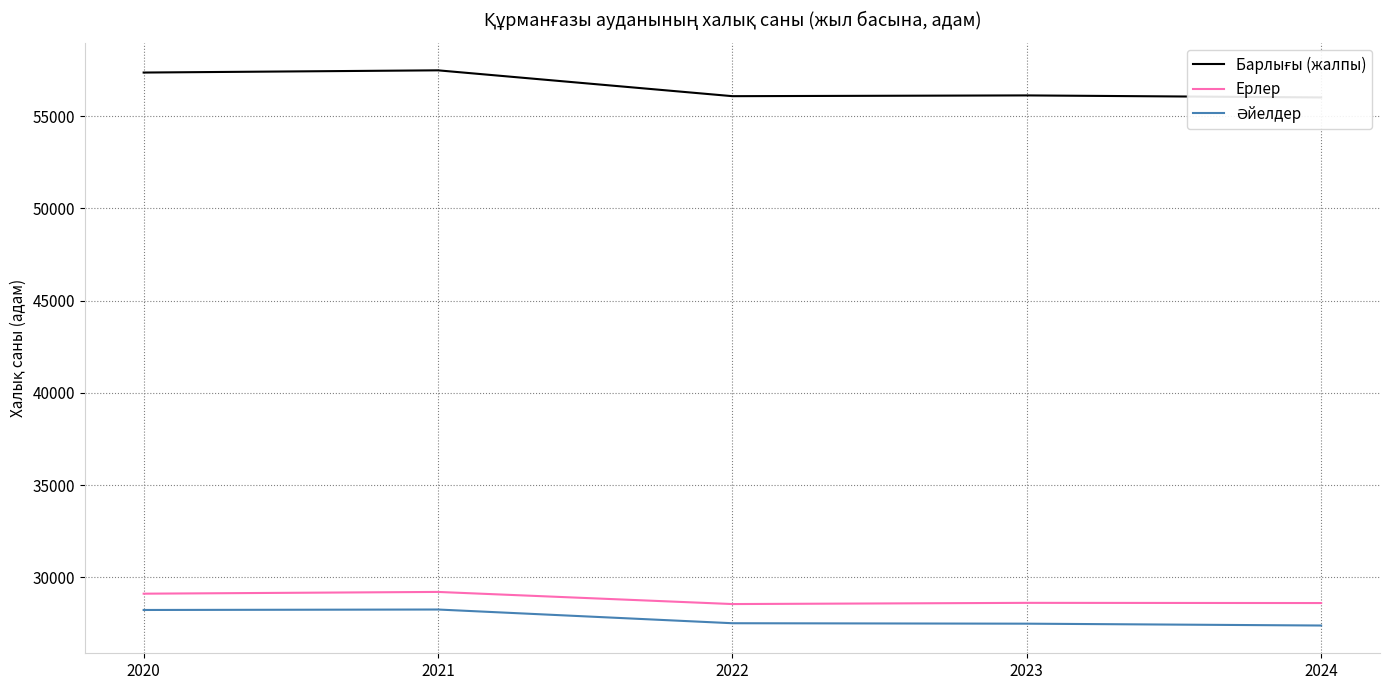

What is the average value of the Әйелдер series?

27782